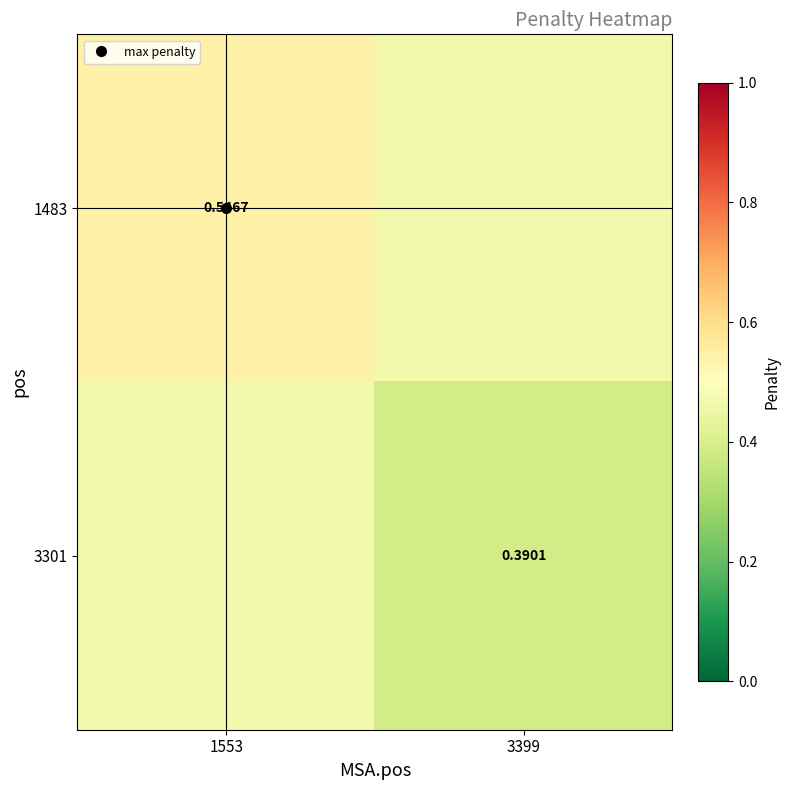

Is the value of 3301 at 1553 greater than the value of 1483 at 3399?

No